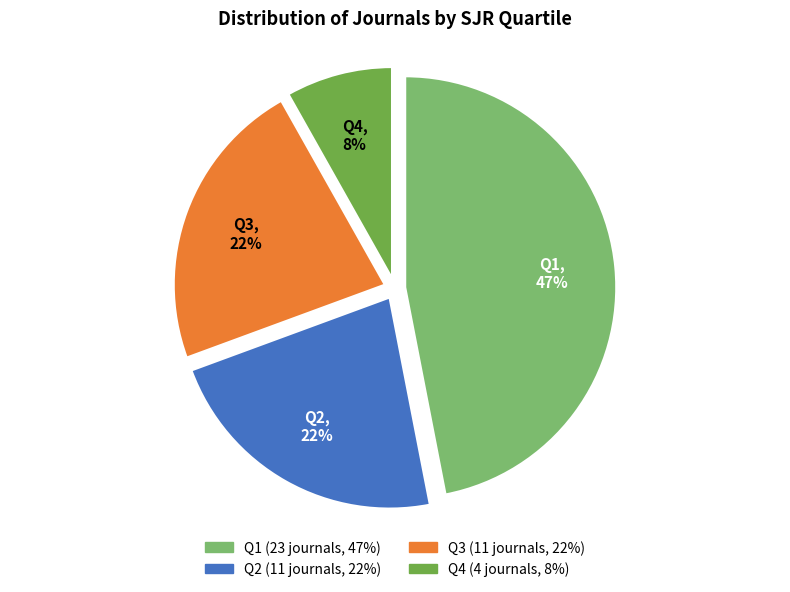

To the nearest percent, what percentage of the pie is Q1?

47%